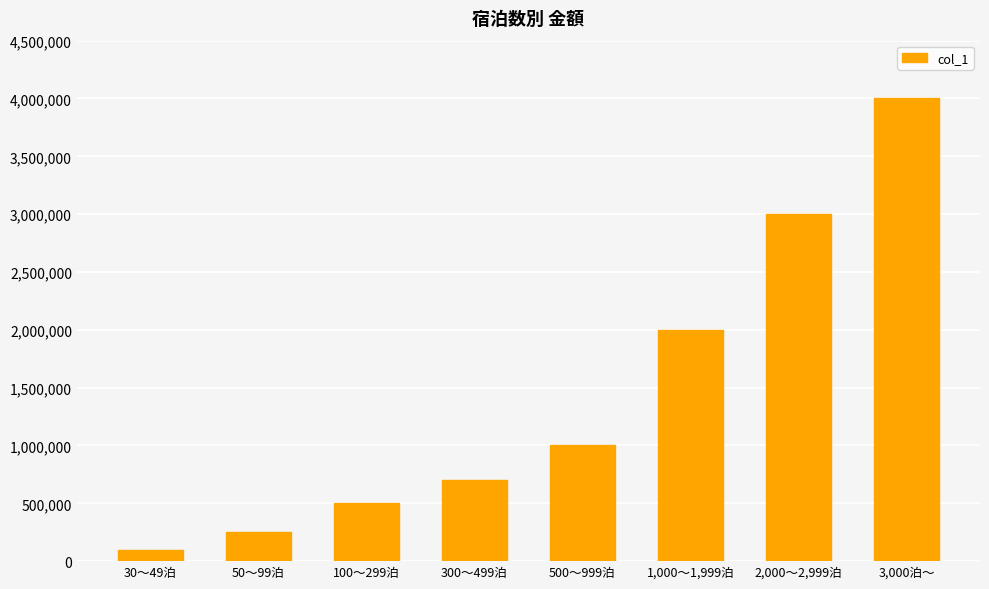

What is the label of the 4th bar from the left?

300～499泊